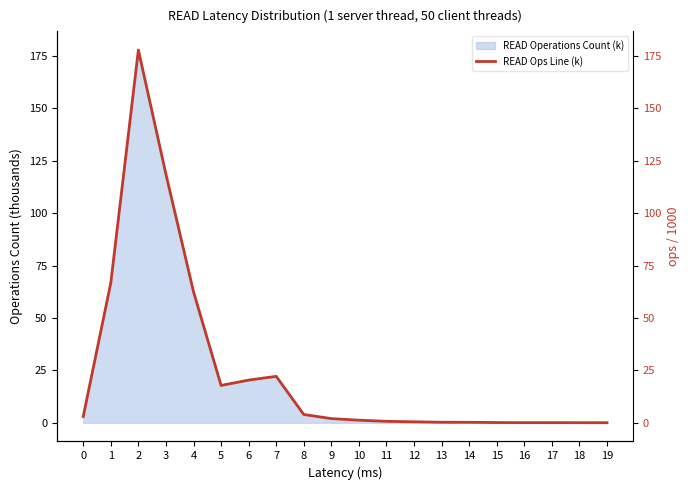

True or false: the data shows 0.2 at 14.

True